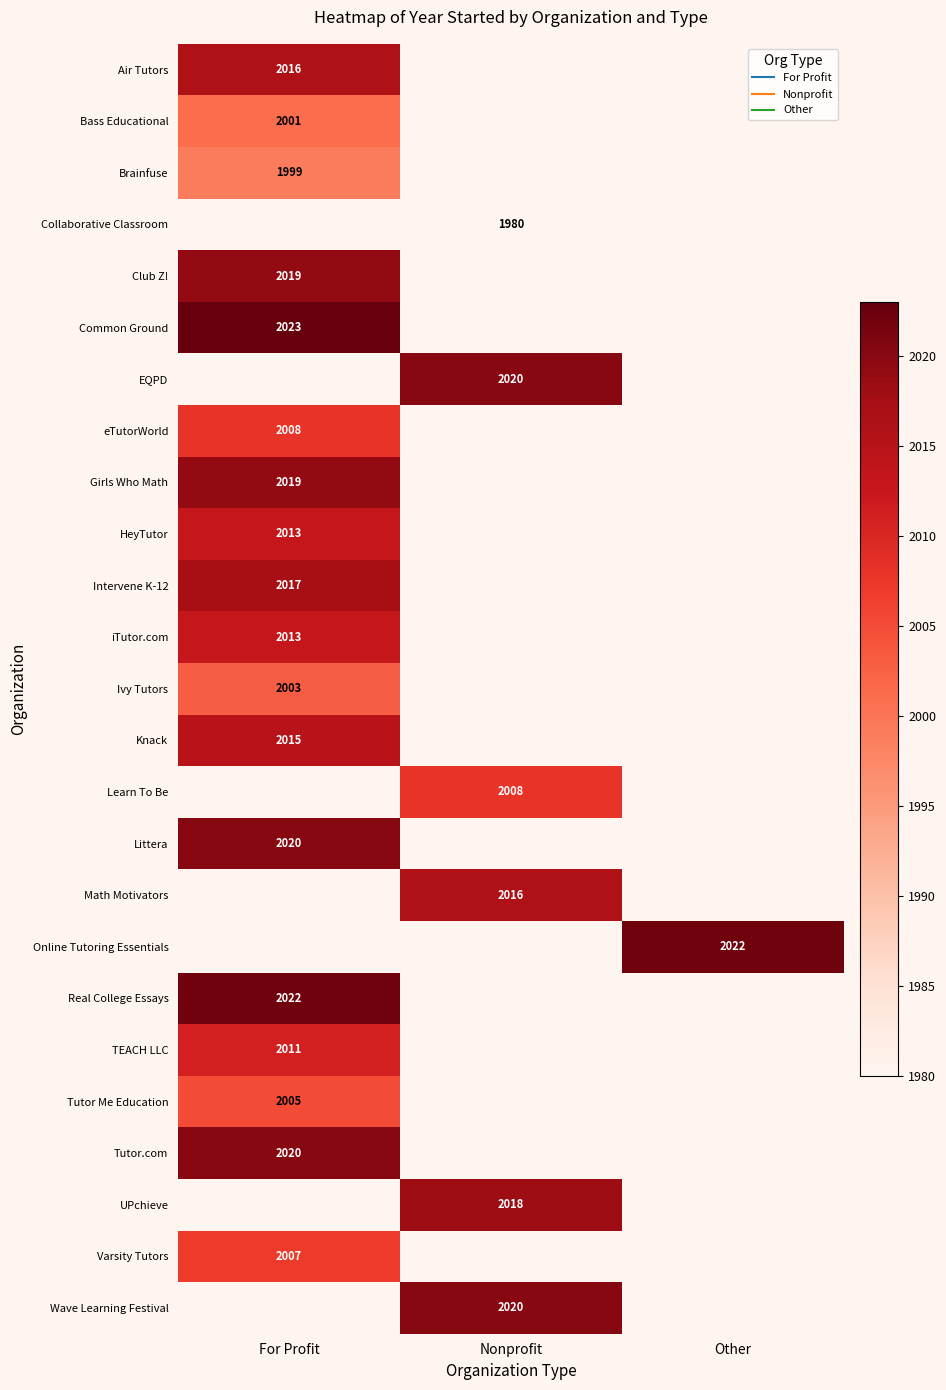

What is the maximum value shown in the chart?

2023.0